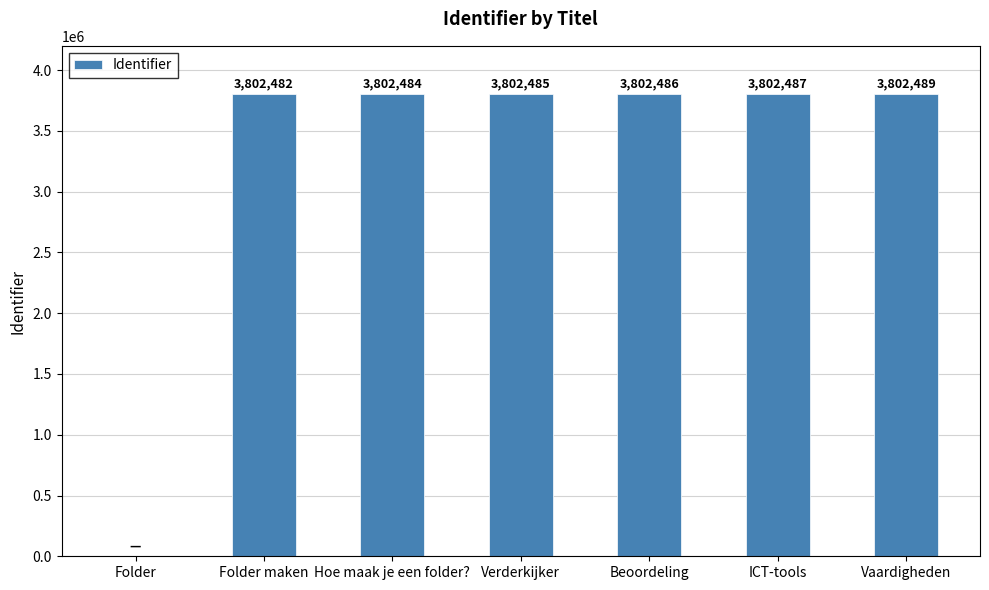

What is the greatest value displayed?

3802489